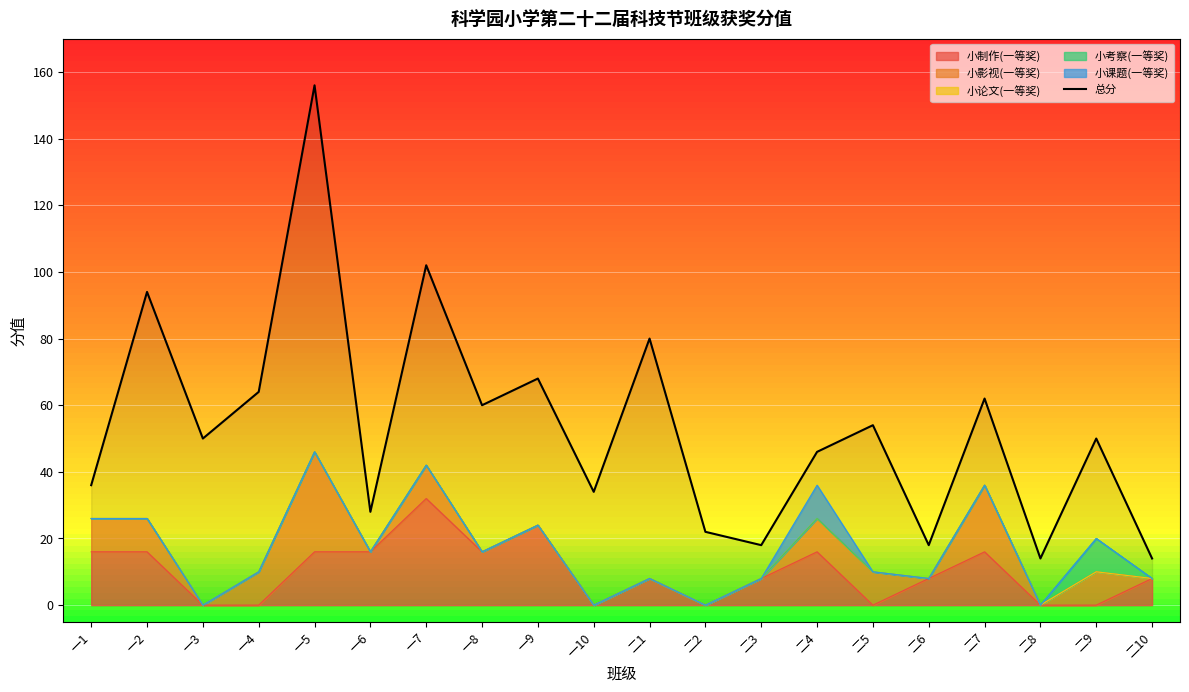

Reading left to right, list all the values displayed in this chart.

36	94	50	64	156	28	102	60	68	34	80	22	18	46	54	18	62	14	50	14